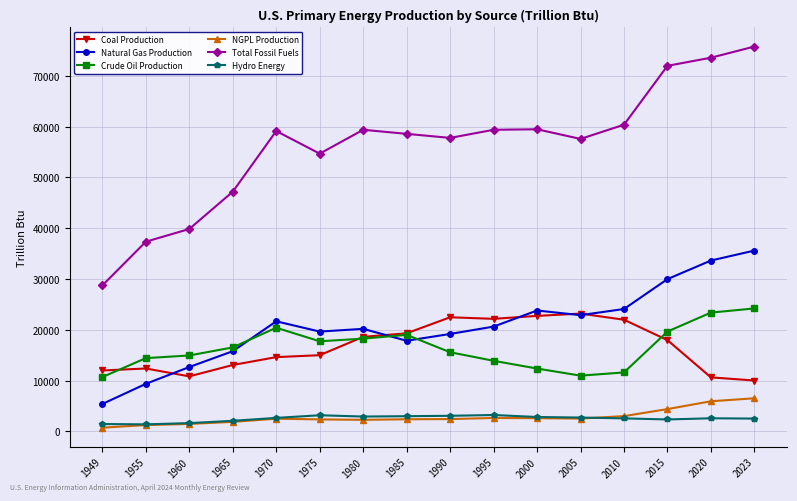

Is the value of Coal Production at 1965 greater than the value of Natural Gas Production at 1975?

No